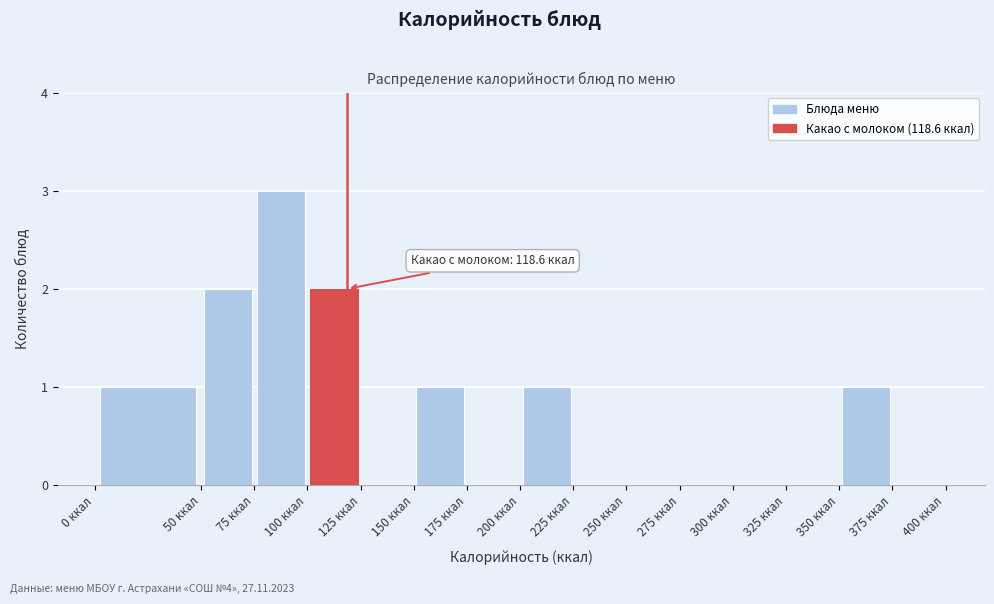

Which range on the x-axis has the tallest bar?

75 to 100